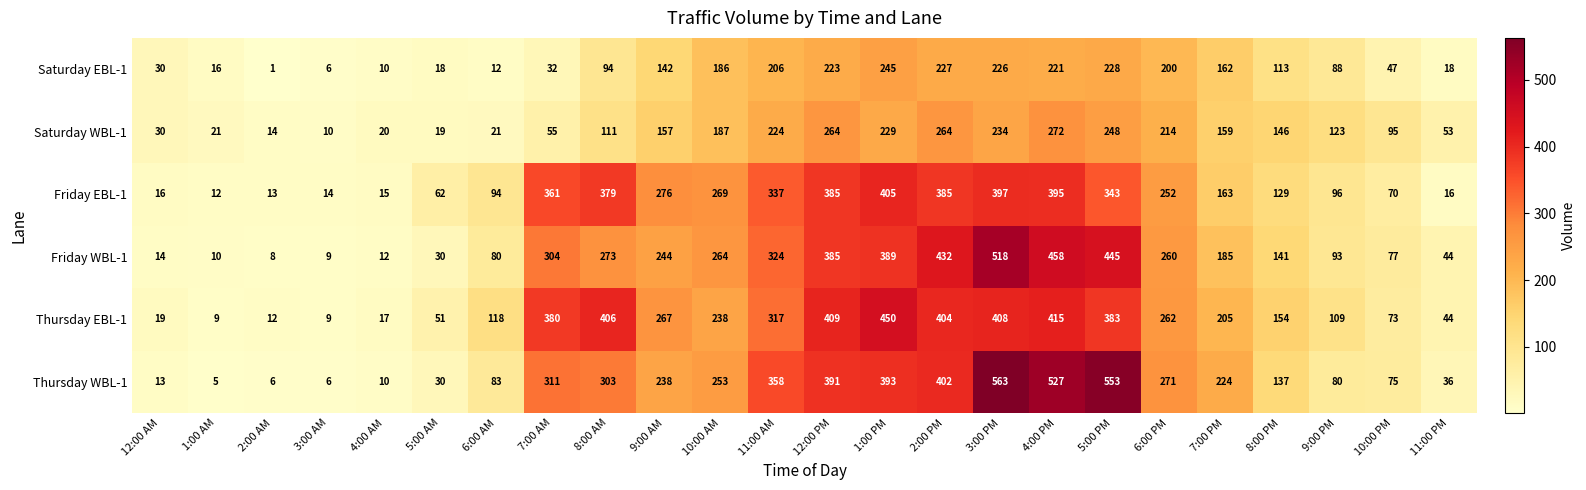

What is the smallest value displayed?

1